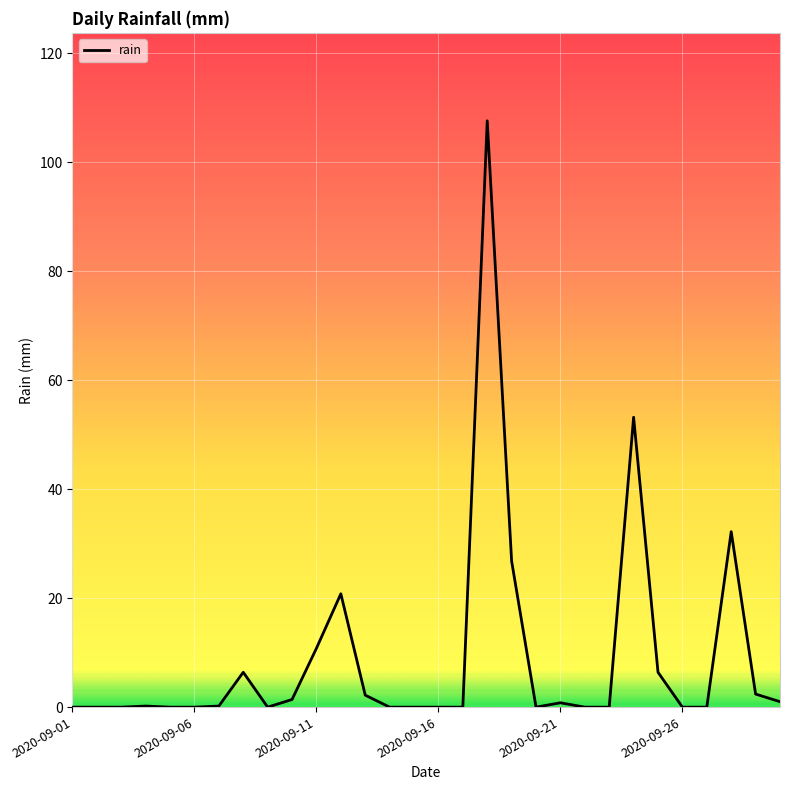

How many lines are shown in the chart?

1